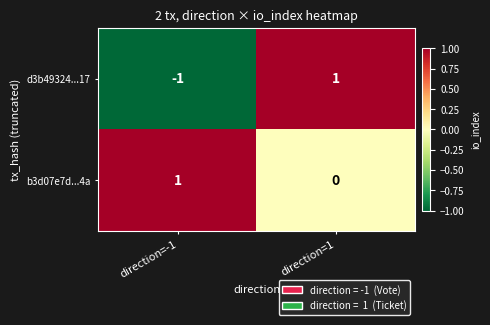

Reading left to right, what are all the values shown in this chart?

d3b49324...17: direction=-1=-1	direction=1=1
b3d07e7d...4a: direction=-1=1	direction=1=0